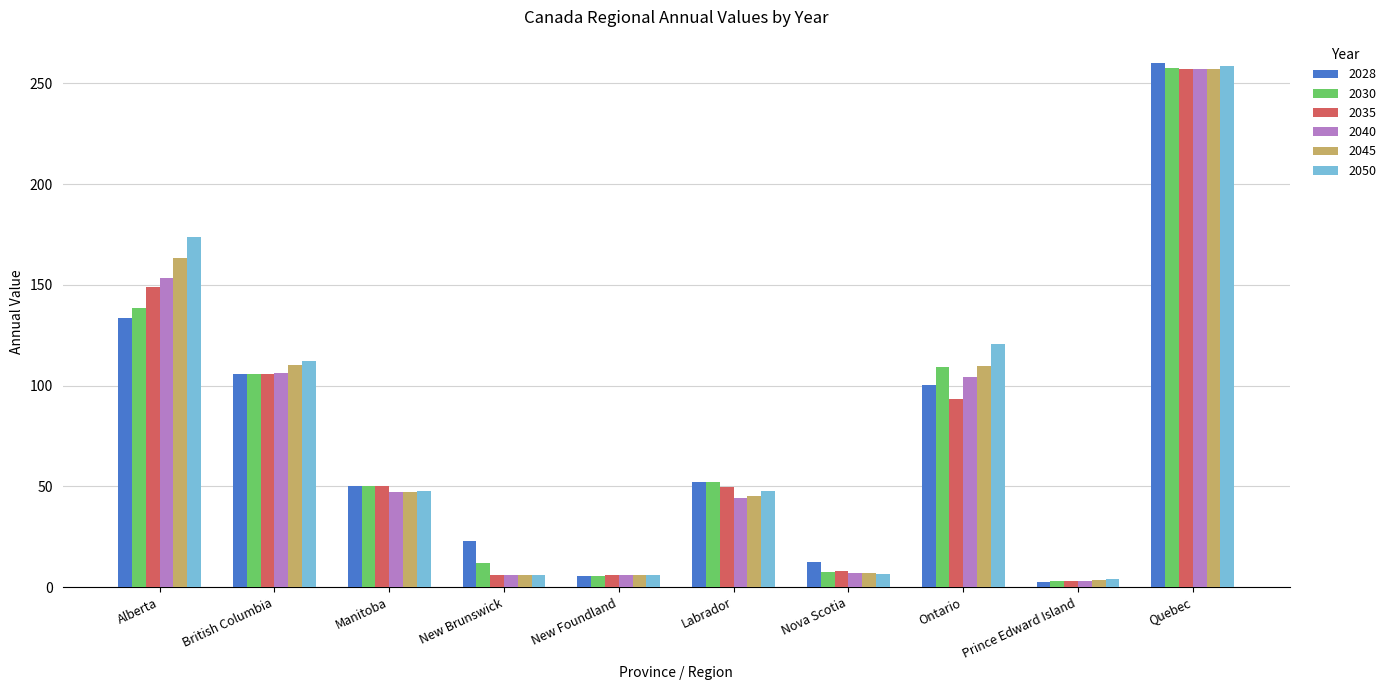

True or false: 2040 has a value of 47.0 at Manitoba.

True